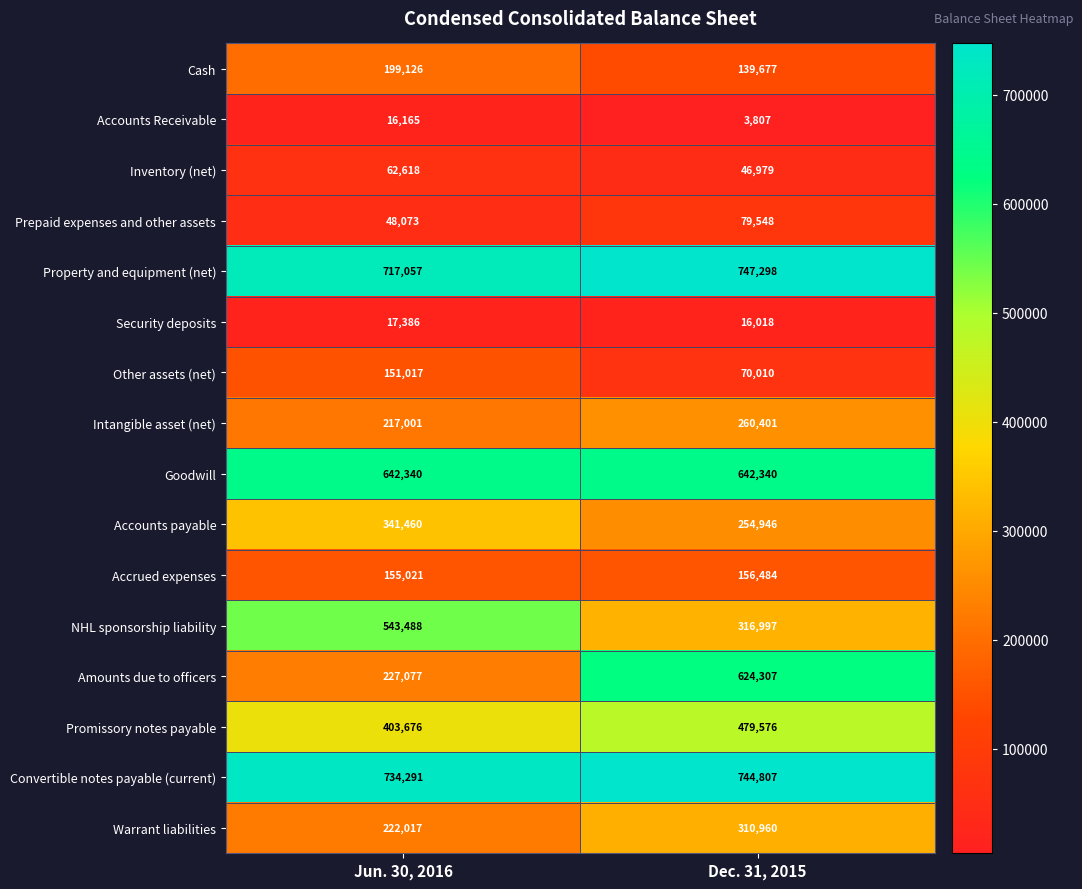

Which category has the lowest value in the Other assets (net) series?

Dec. 31, 2015